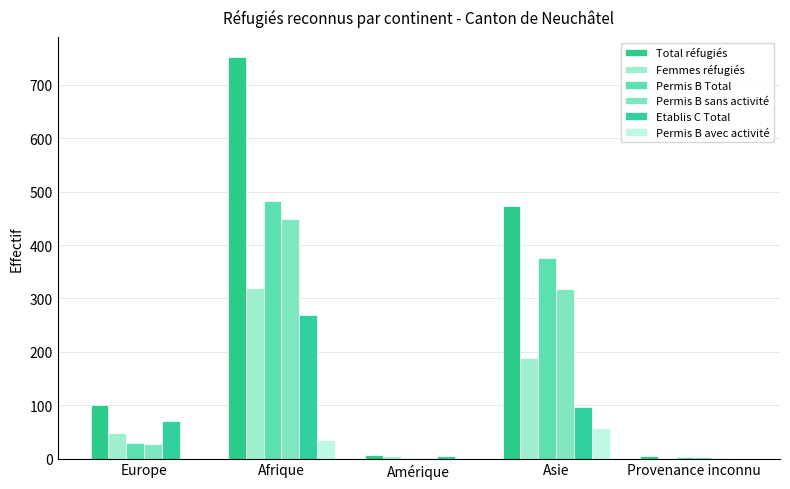

What is the label of the 4th bar from the left?

Asie